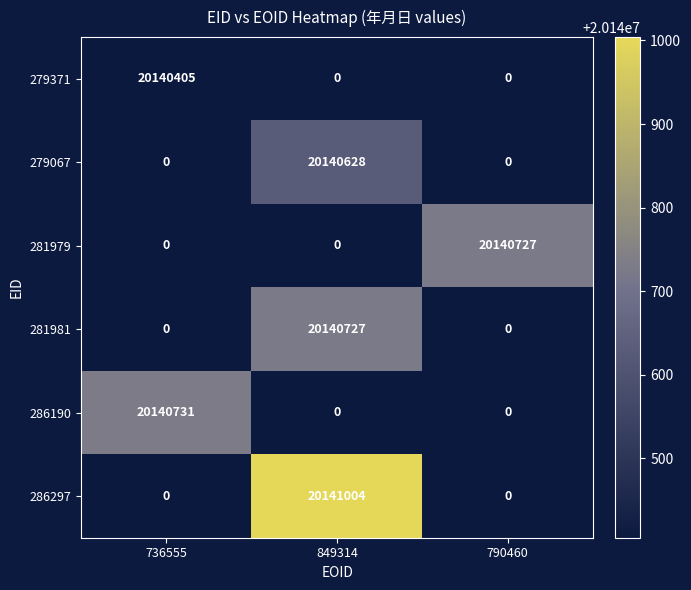

Count the number of data series in this chart.

6